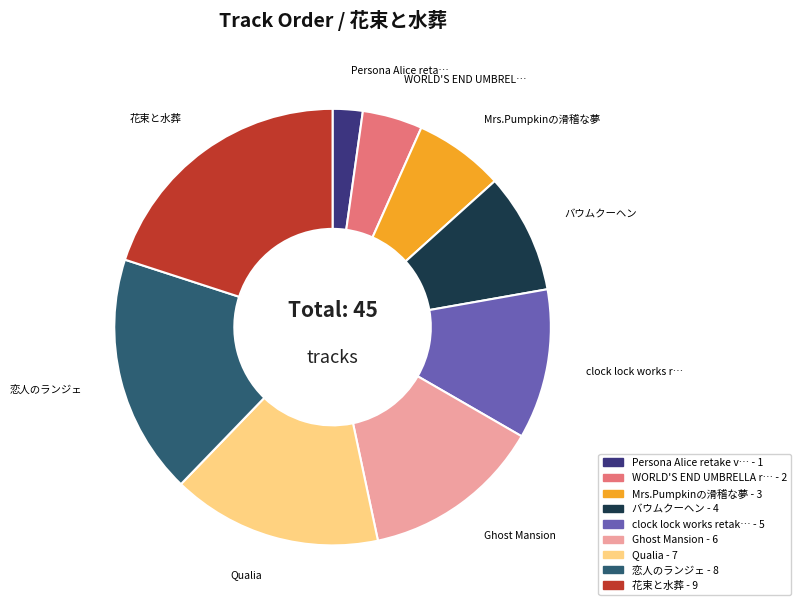

Does any single category account for the majority?

No